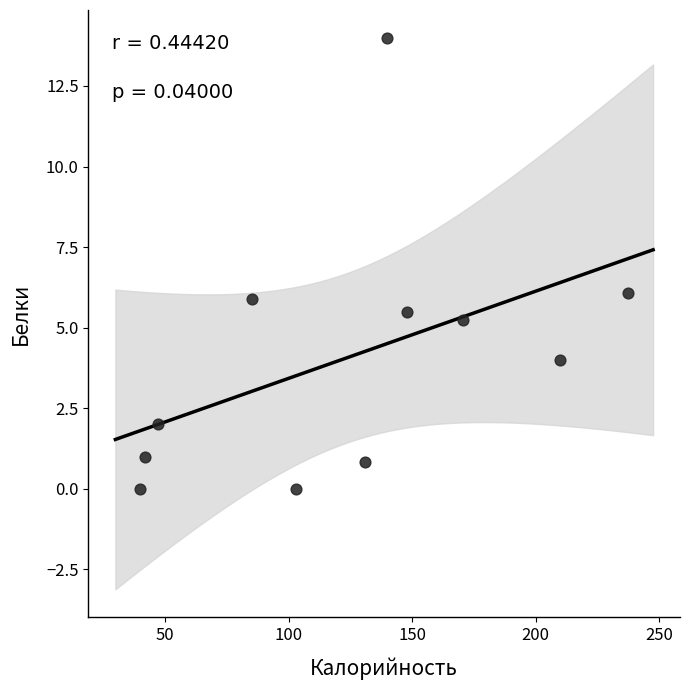

What is the average Y value?

4.1